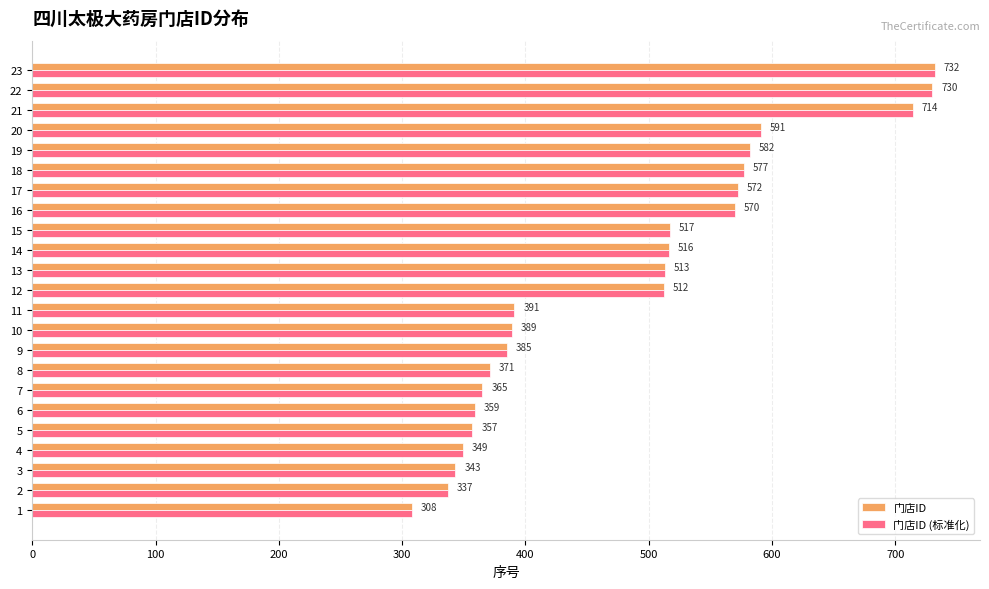

What is the difference between the 门店ID values at 13 and 6?

154.0